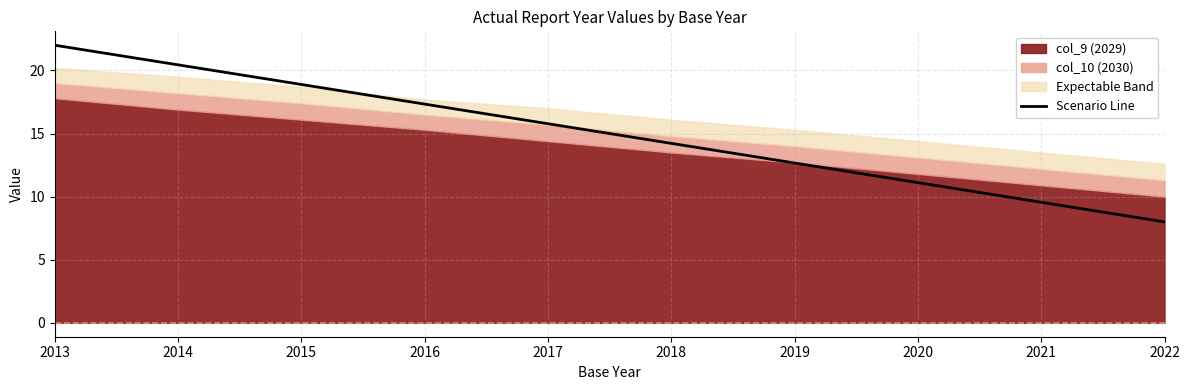

What is the change in value from 2019 to 2021?

-3.1